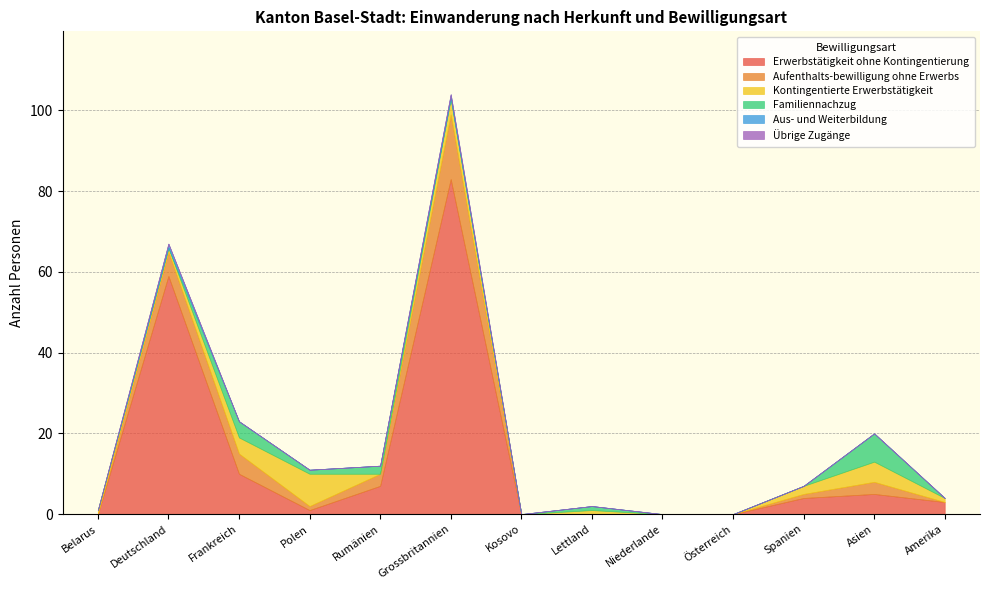

Rank the categories by Erwerbstätigkeit ohne Kontingentierung value from lowest to highest.

Belarus, Kosovo, Lettland, Niederlande, Österreich, Polen, Amerika, Spanien, Asien, Rumänien, Frankreich, Deutschland, Grossbritannien